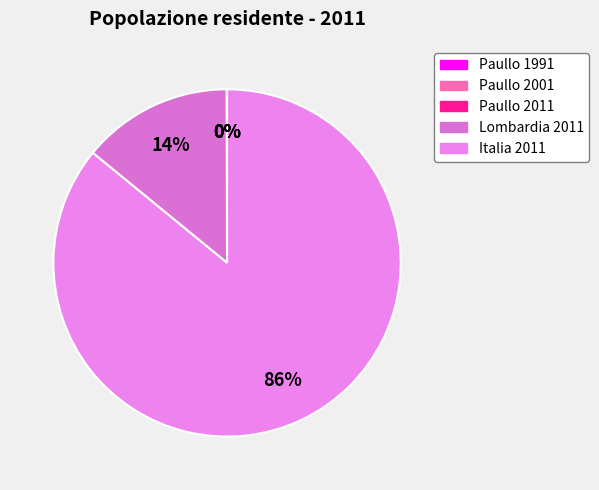

Is it true that Paullo 2011 is 0% of the pie?

True